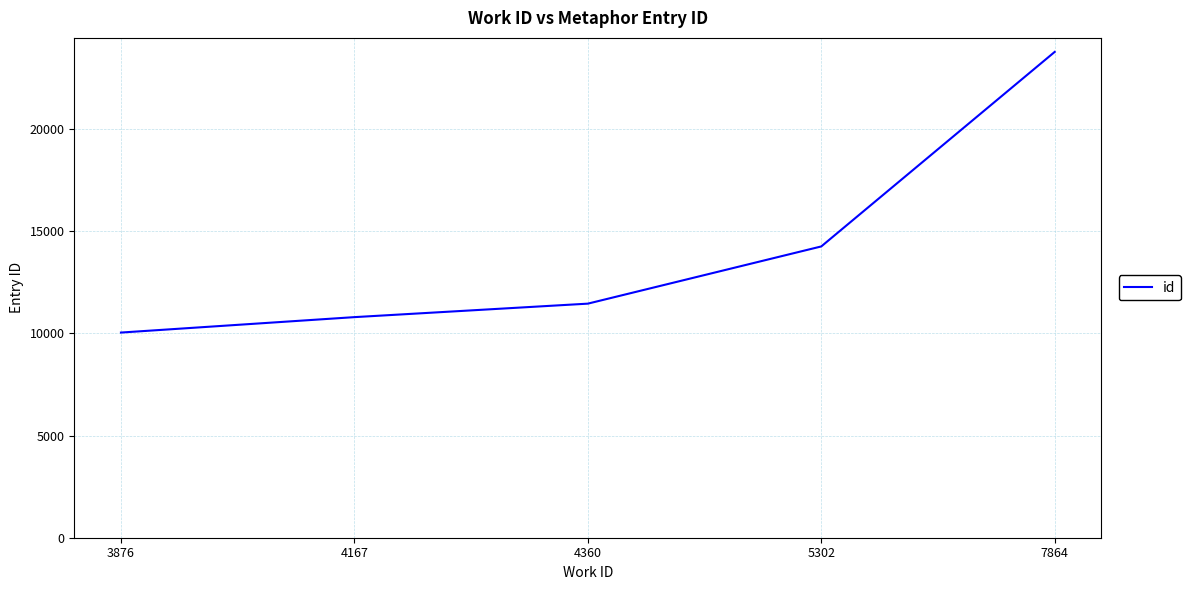

What is the average value?

14066